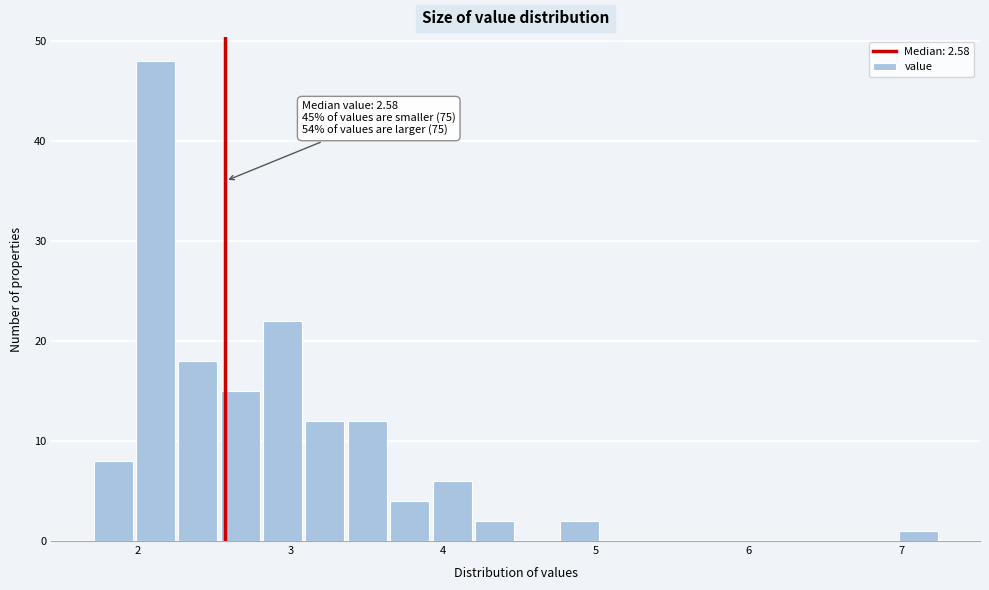

Around what value on the x-axis is the tallest bar? Give the approximate position of its centre, as read against the axis.

2.1